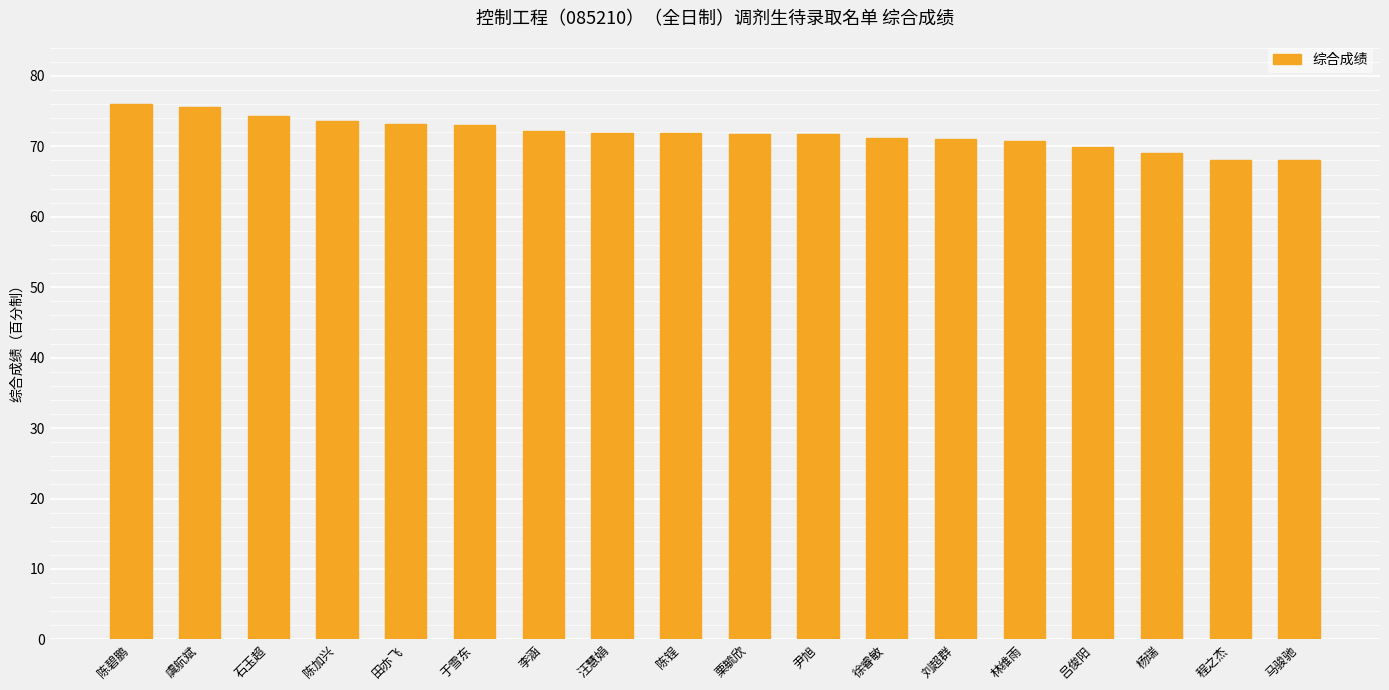

What is the greatest value displayed?

76.0